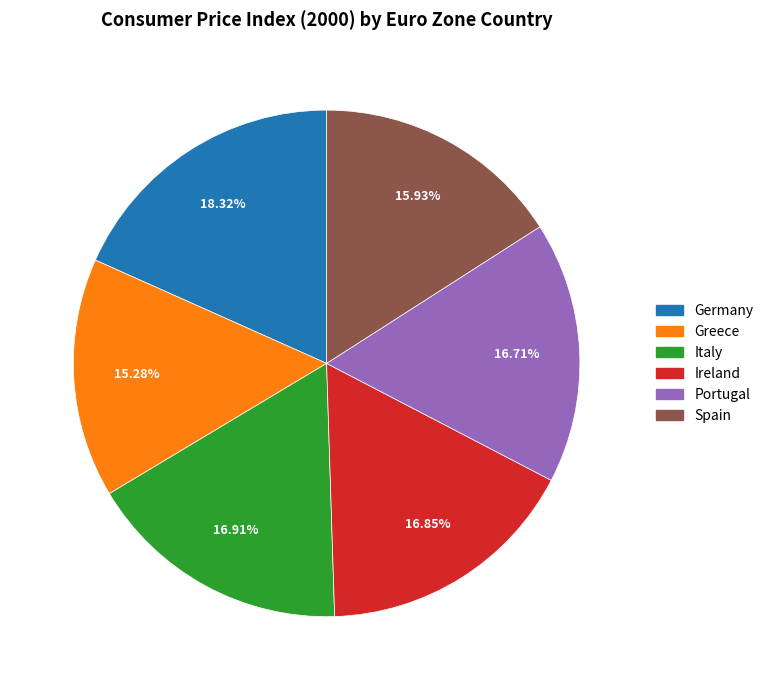

How many slices are in this pie chart?

6